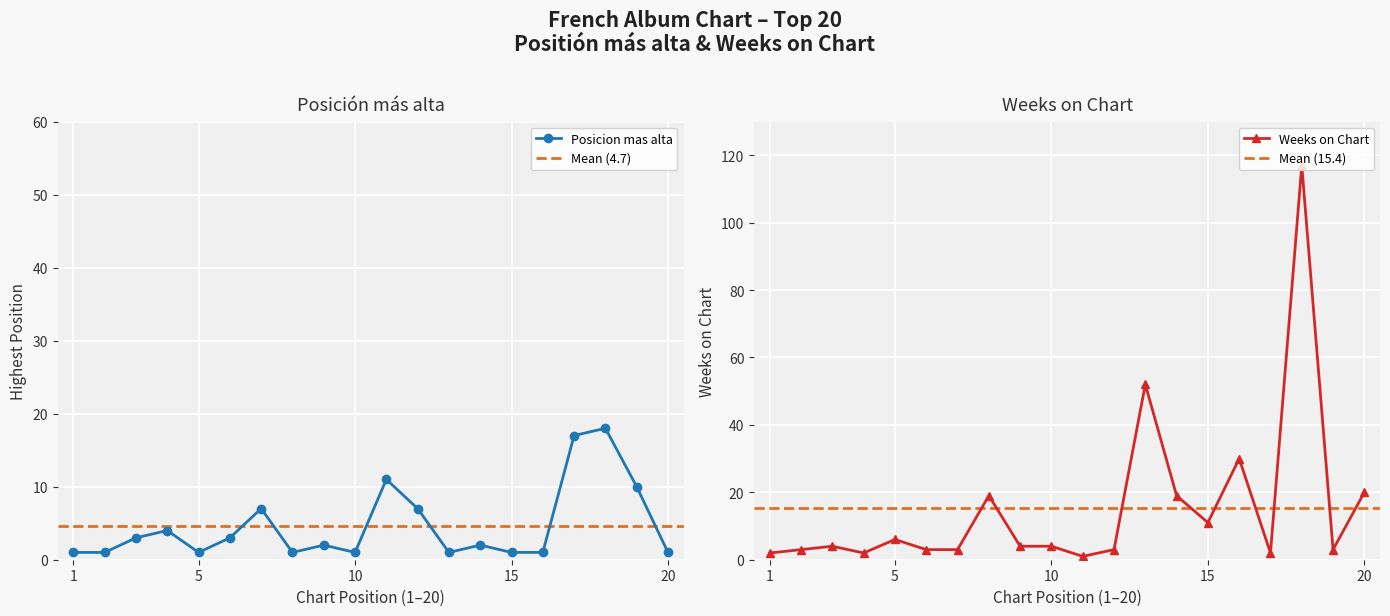

How many lines are shown in the chart?

2